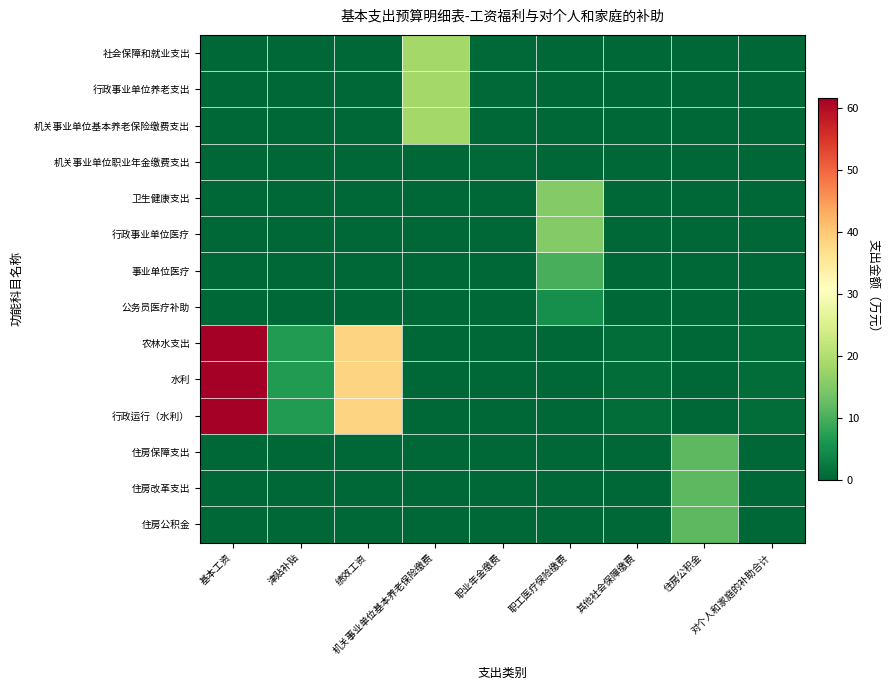

Which series has the largest total across all categories?

农林水支出